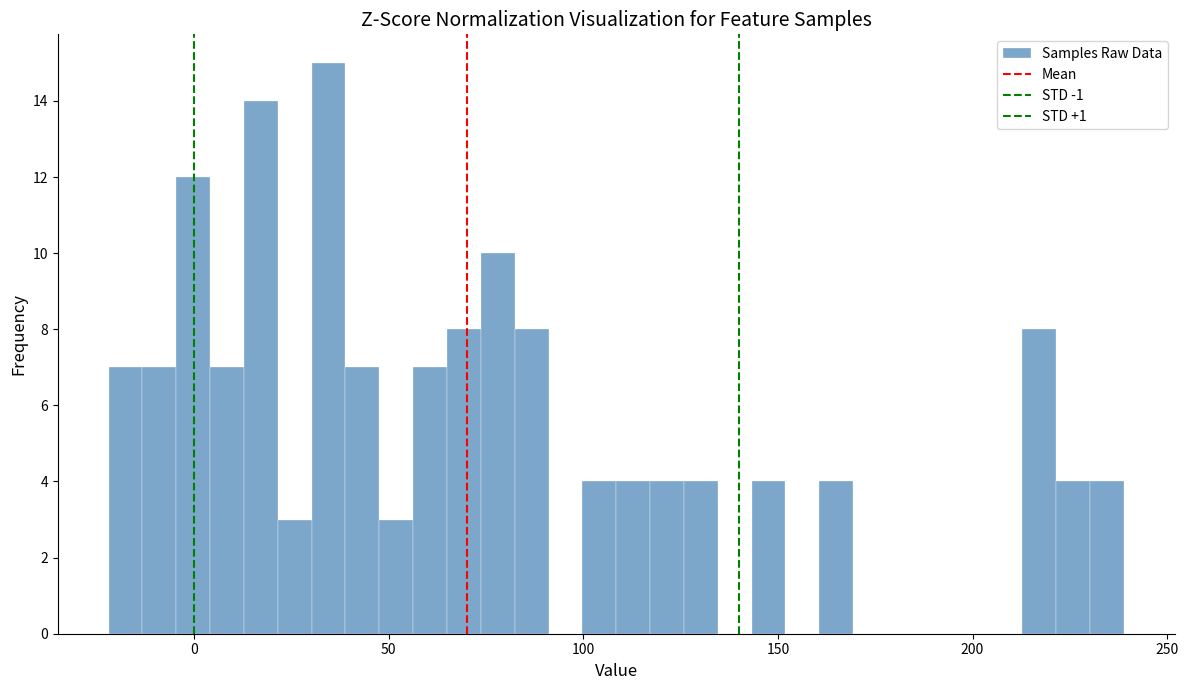

Around what value on the x-axis is the tallest bar? Give the approximate position of its centre, as read against the axis.

35